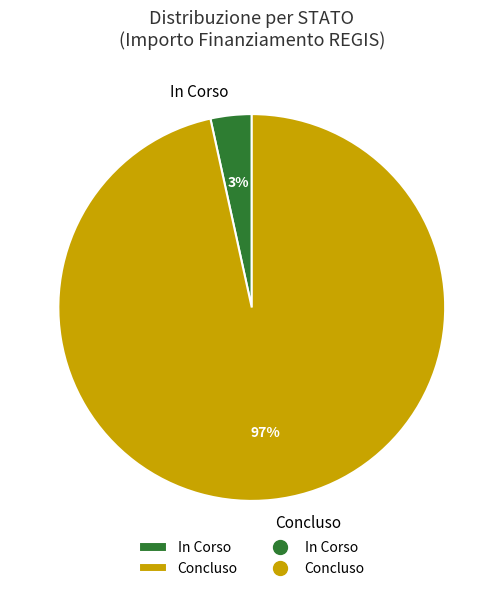

To the nearest percent, what is the combined percentage of Concluso and In Corso?

100%